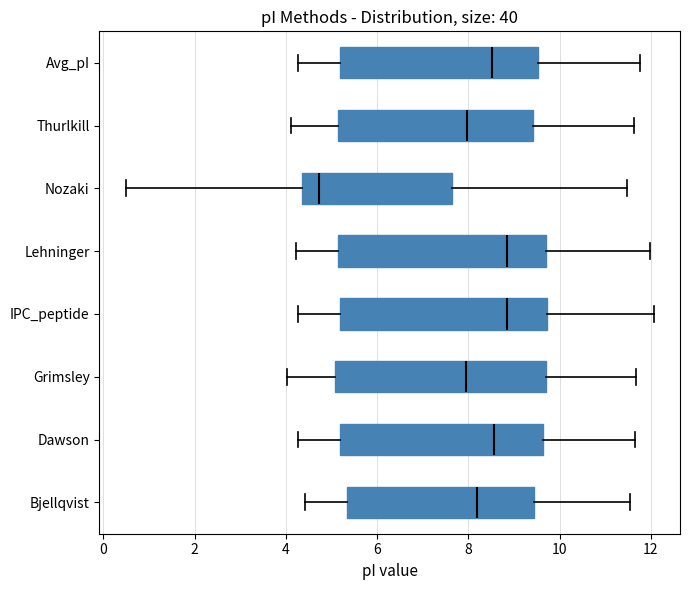

Which box has the furthest to the left median line?

Nozaki